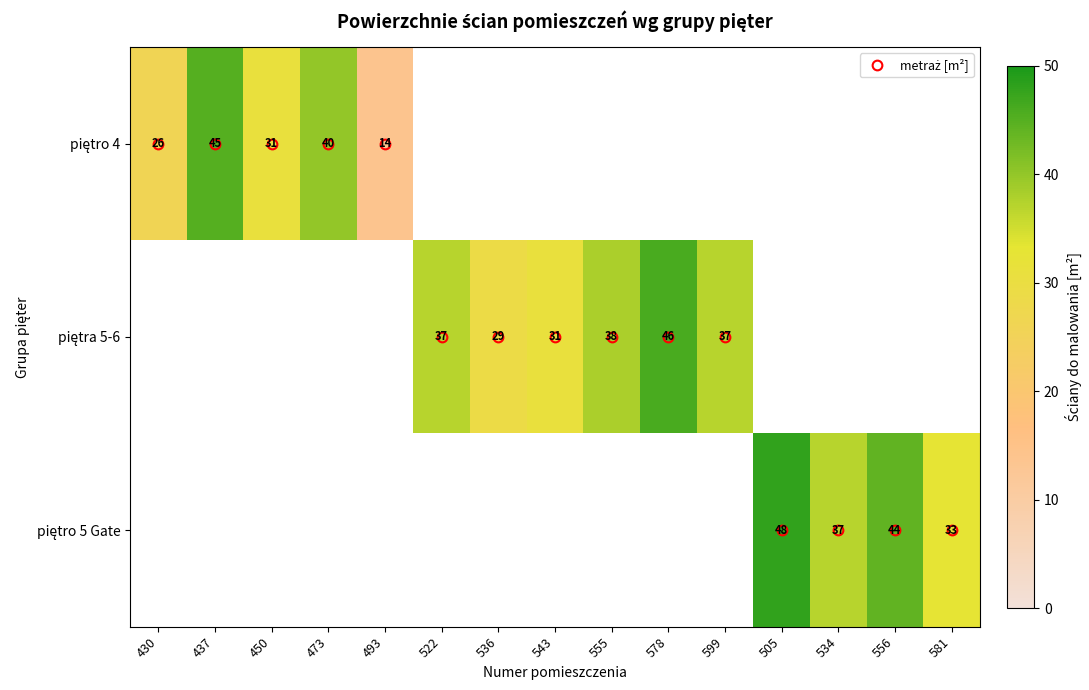

How many values in the piętra 5-6 series exceed 37?

2